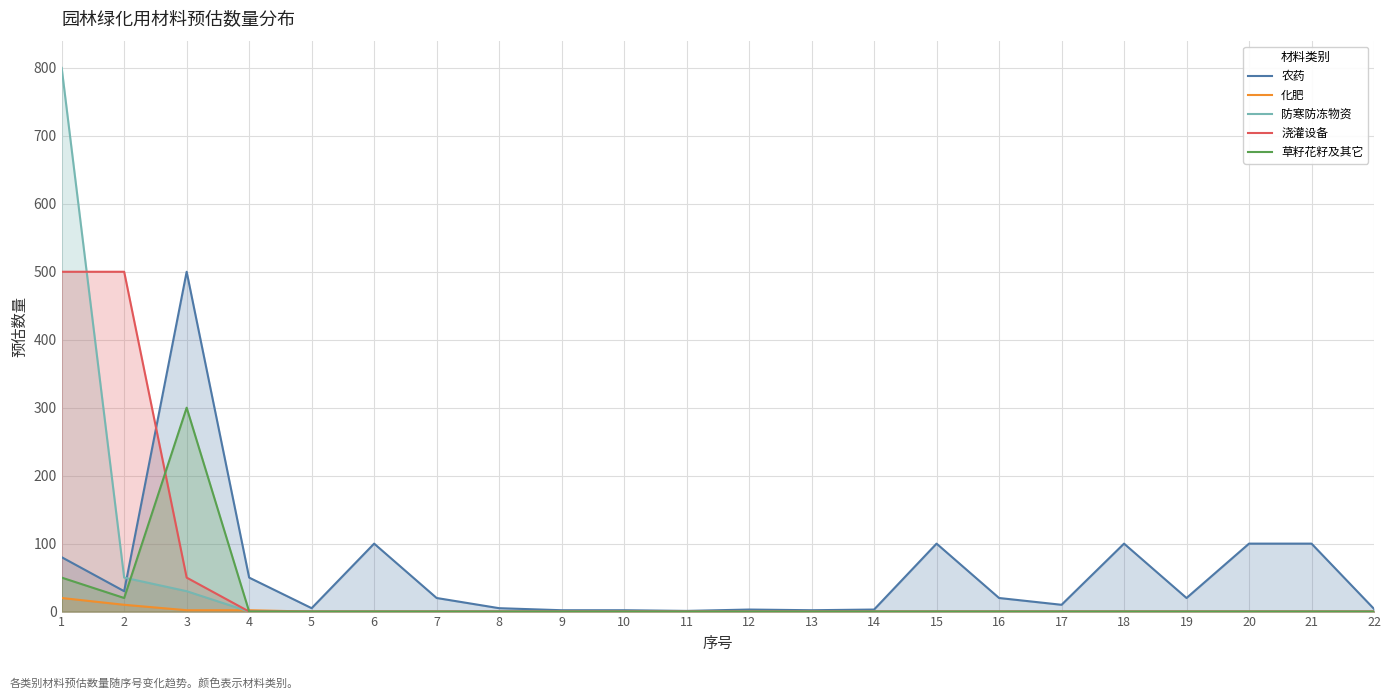

List the labels in order of 农药 value, largest first.

3, 6, 15, 18, 20, 21, 1, 4, 2, 7, 16, 19, 17, 5, 8, 22, 12, 14, 9, 10, 13, 11